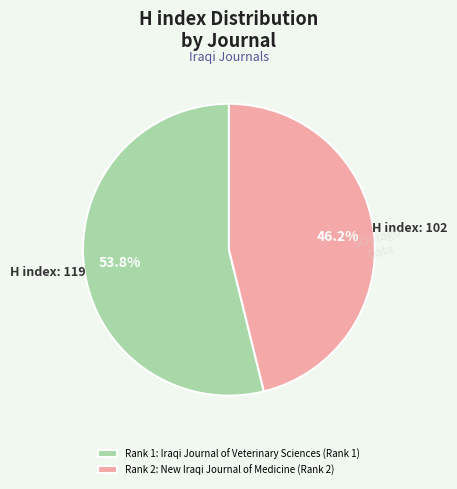

How many segments does this pie chart have?

2